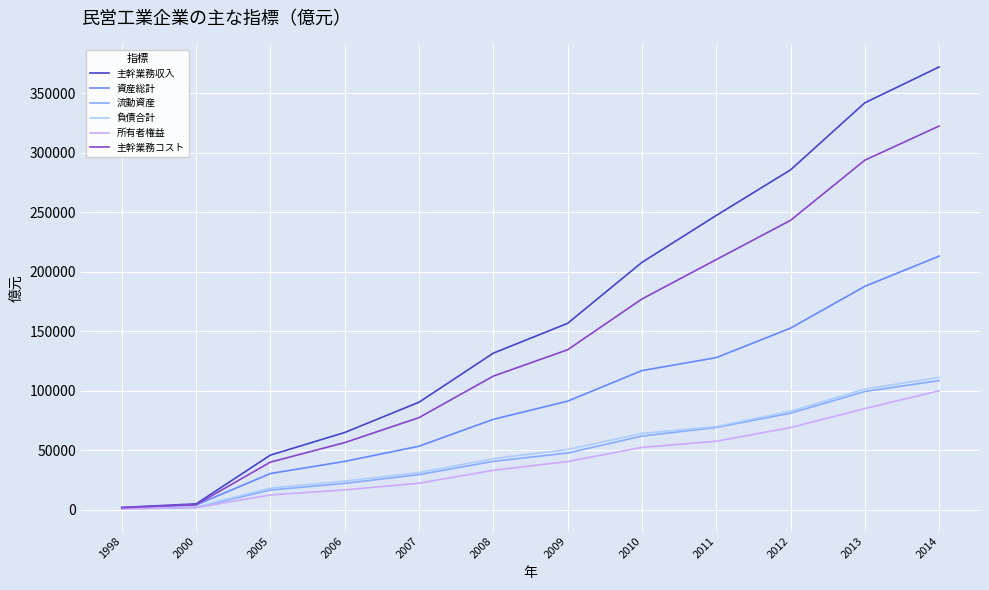

What is the average value of the 流動資産 series?

48193.4